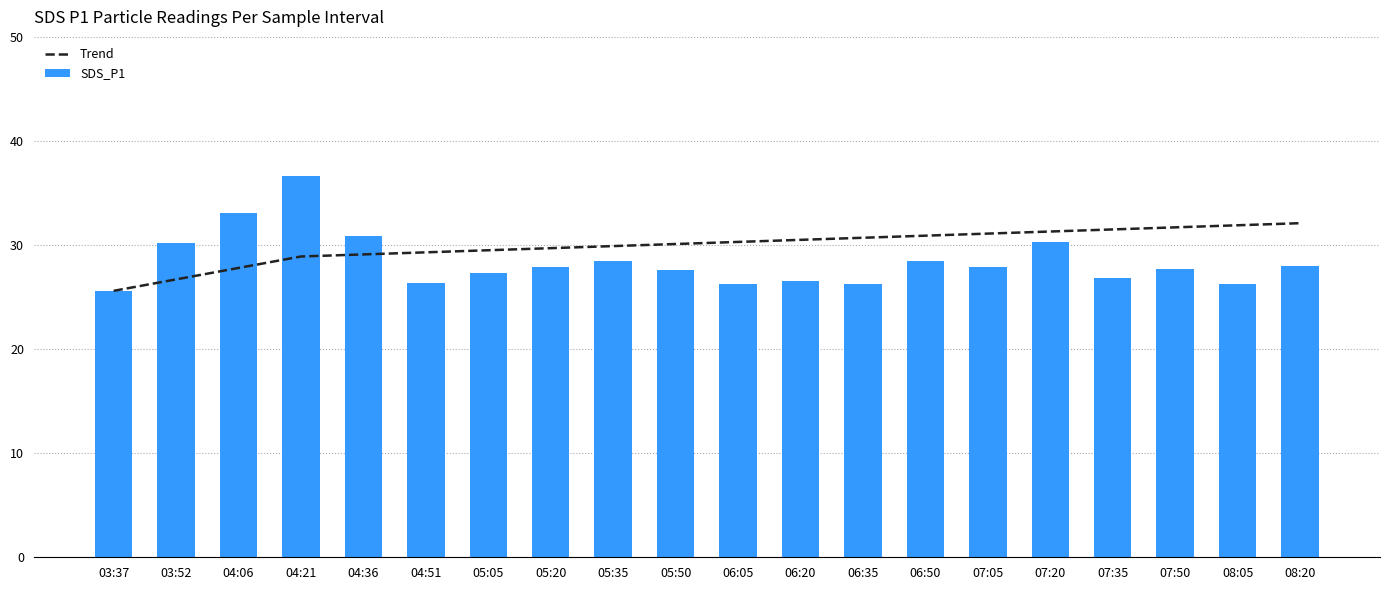

What position from the right is 03:37?

20